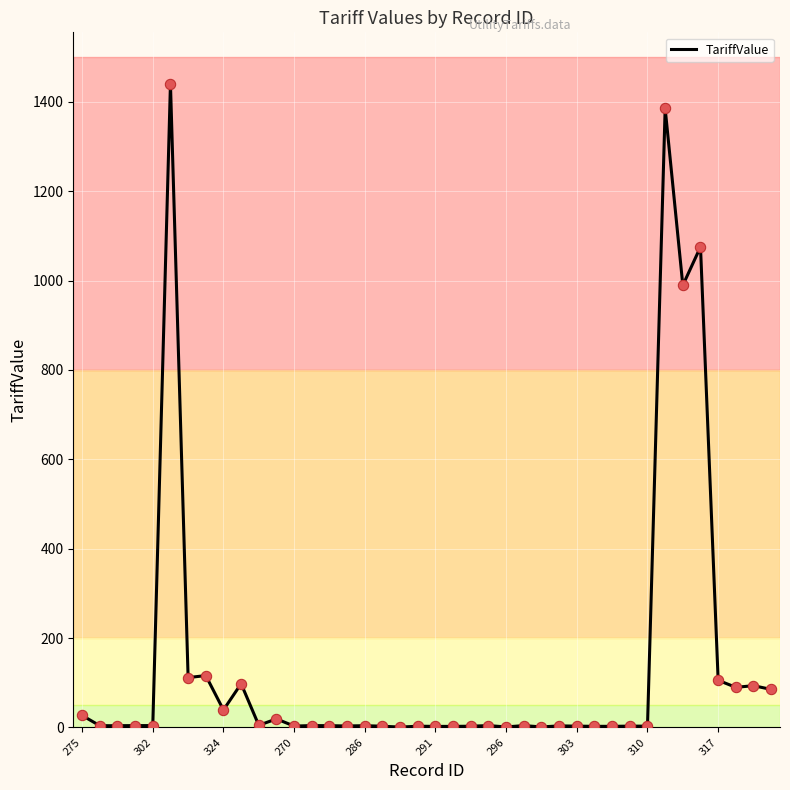

What is the ratio of the value at 293 to the value at 286?

0.7